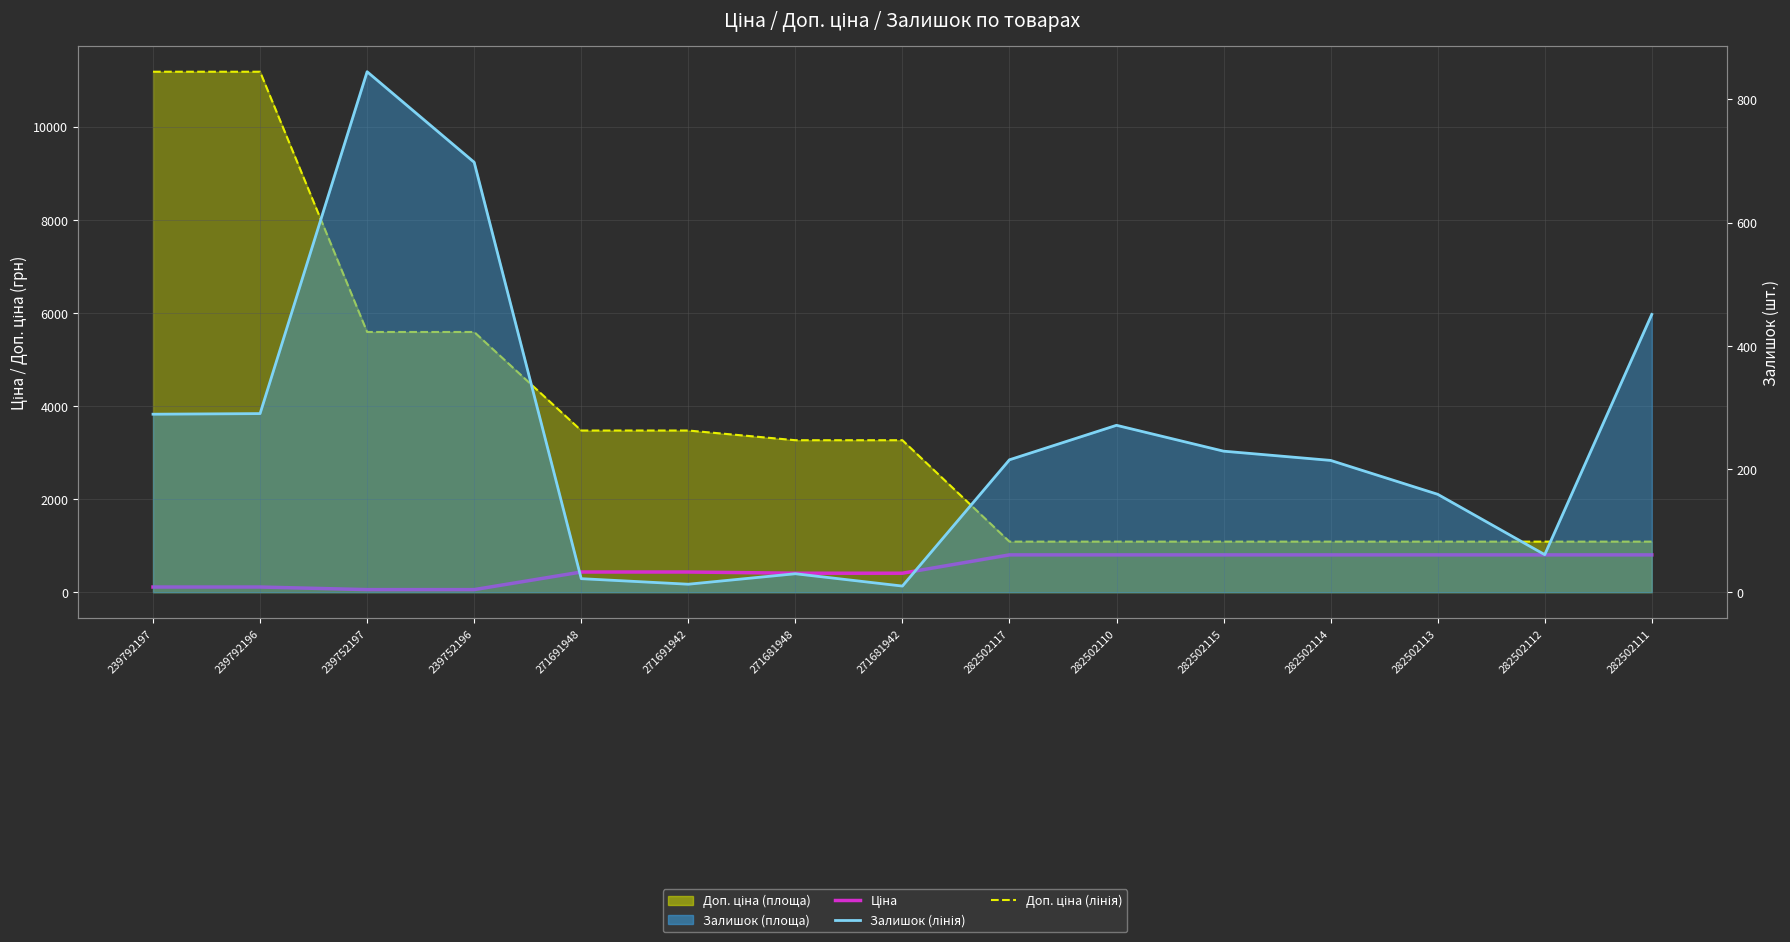

At which category is the sum across all series the highest?

239792196